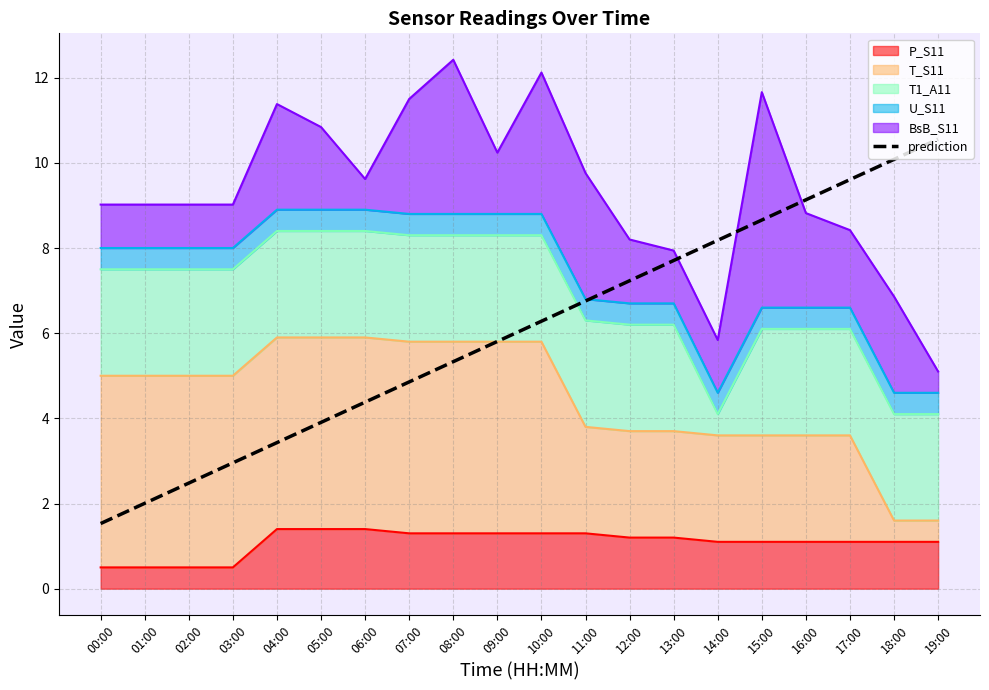

What is the sum of the values at 12:00 and 03:00?

10.2